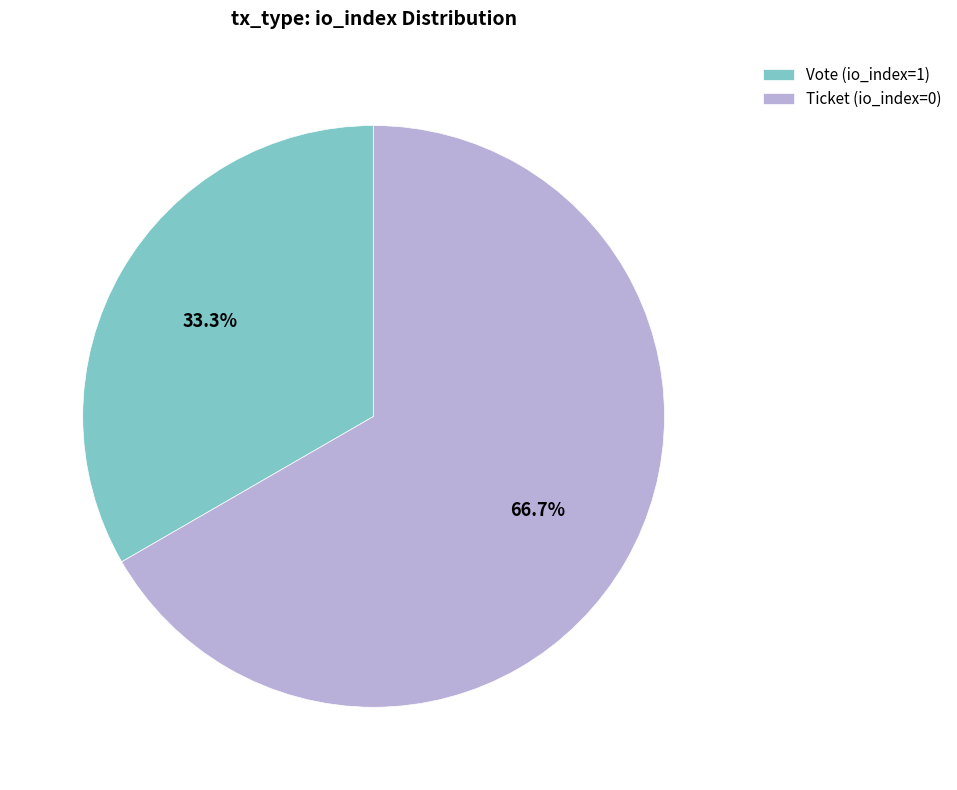

Count the number of slices in the pie.

2